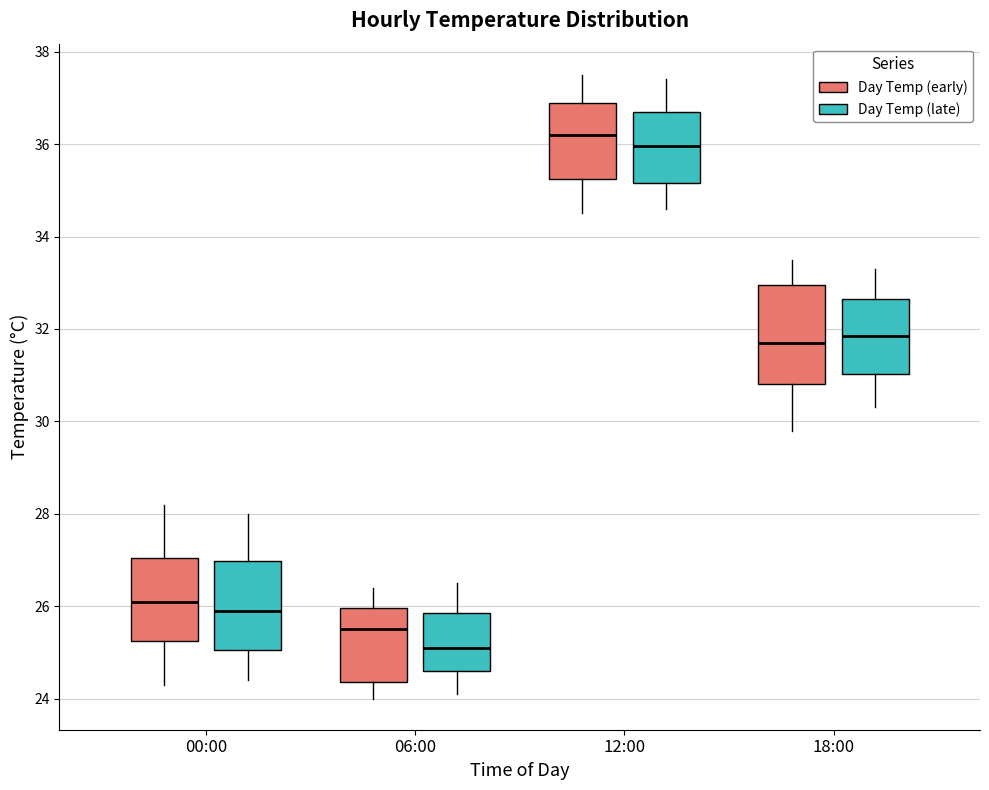

Reading left to right, read every box against the y-axis: the position of its median line, the range the box covers, and the ends of its whiskers. The values are not printed on the chart, so give them approximately, as read against the axis.

00:00 (Day Temp (early)): median 26.2, box 25.2 to 27.0, whiskers 24.4 to 28.2
00:00 (Day Temp (late)): median 26.0, box 25.0 to 27.0, whiskers 24.4 to 28.0
06:00 (Day Temp (early)): median 25.6, box 24.4 to 26.0, whiskers 24.0 to 26.4
06:00 (Day Temp (late)): median 25.2, box 24.6 to 25.8, whiskers 24.2 to 26.6
12:00 (Day Temp (early)): median 36.2, box 35.2 to 37.0, whiskers 34.6 to 37.6
12:00 (Day Temp (late)): median 36.0, box 35.2 to 36.8, whiskers 34.6 to 37.4
18:00 (Day Temp (early)): median 31.8, box 30.8 to 33.0, whiskers 29.8 to 33.6
18:00 (Day Temp (late)): median 31.8, box 31.0 to 32.6, whiskers 30.4 to 33.4